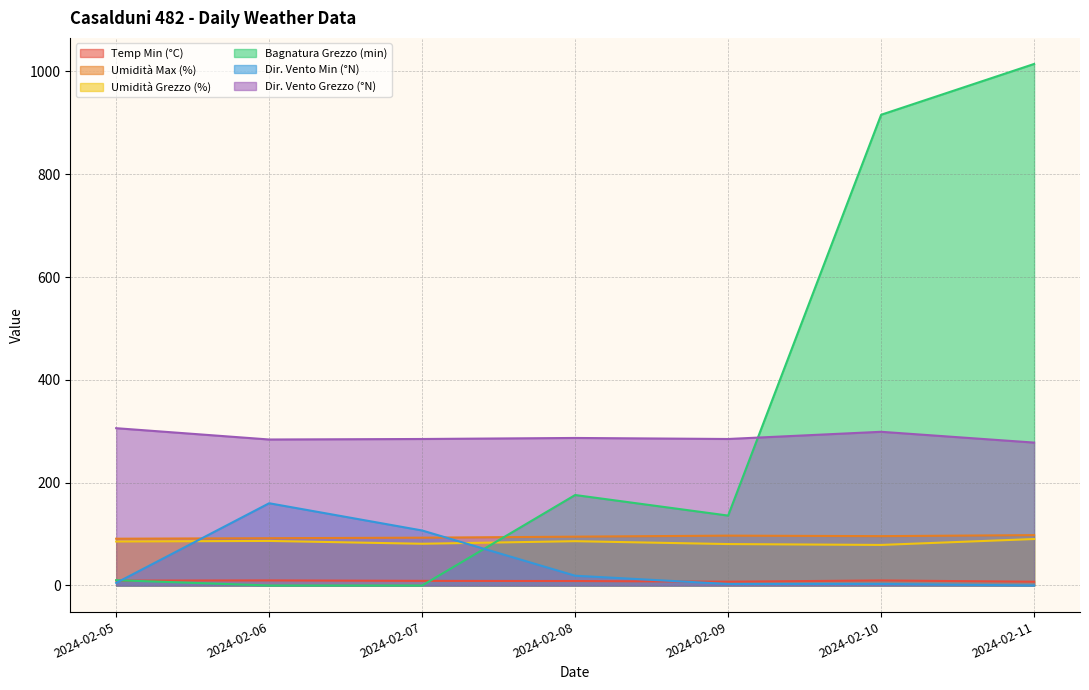

What is the total value across all series at 2024-02-05?

507.4